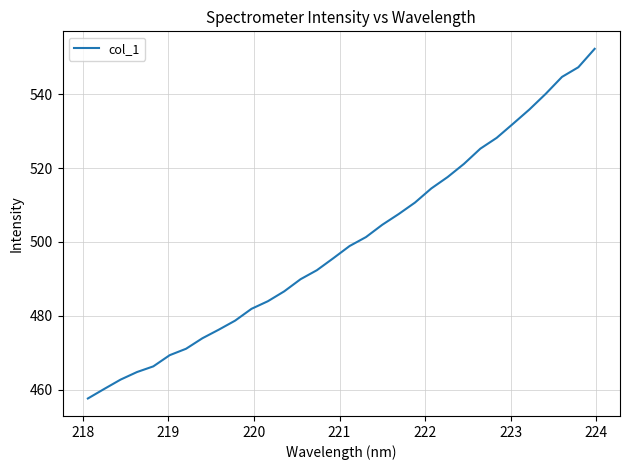

Does the chart have visible grid lines?

Yes